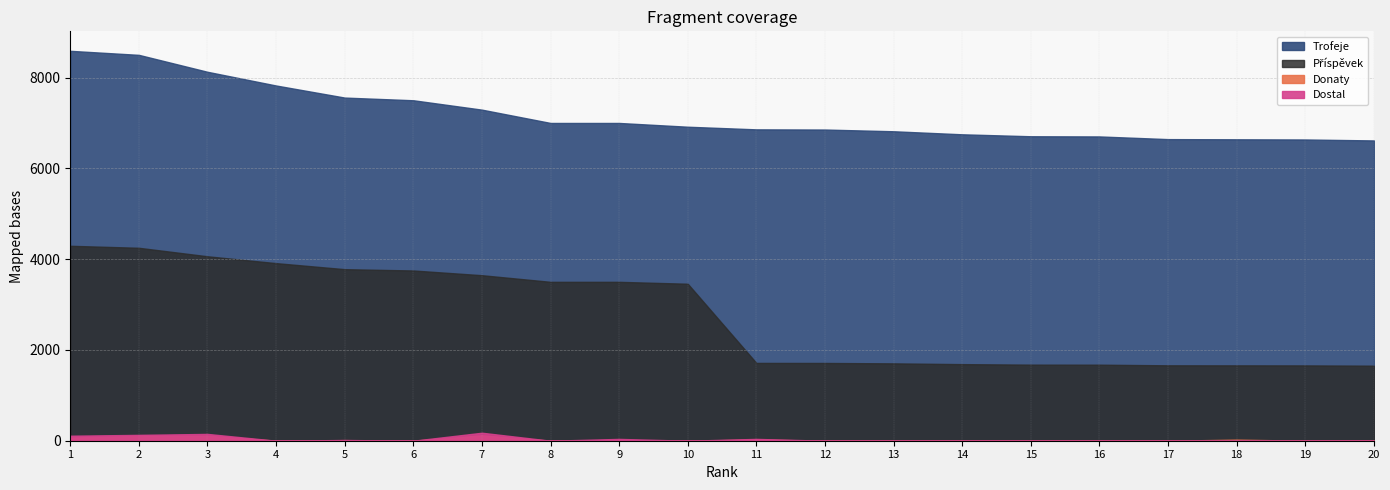

How many values in the Příspěvek series are below 3458?

10